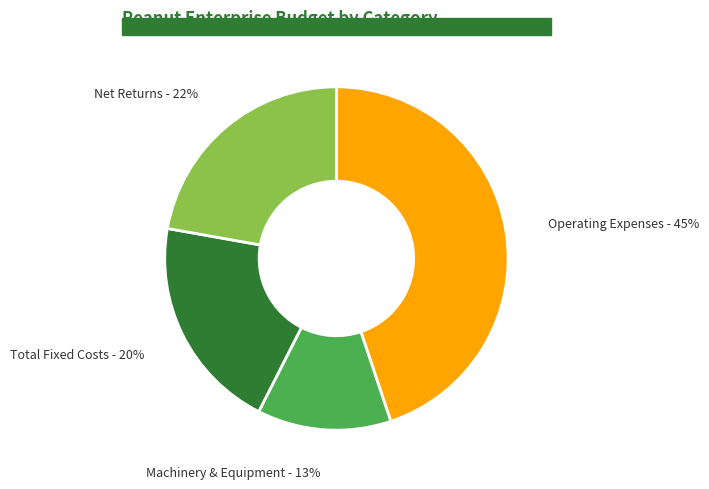

To the nearest percent, what percentage of the pie is Net Returns?

22%